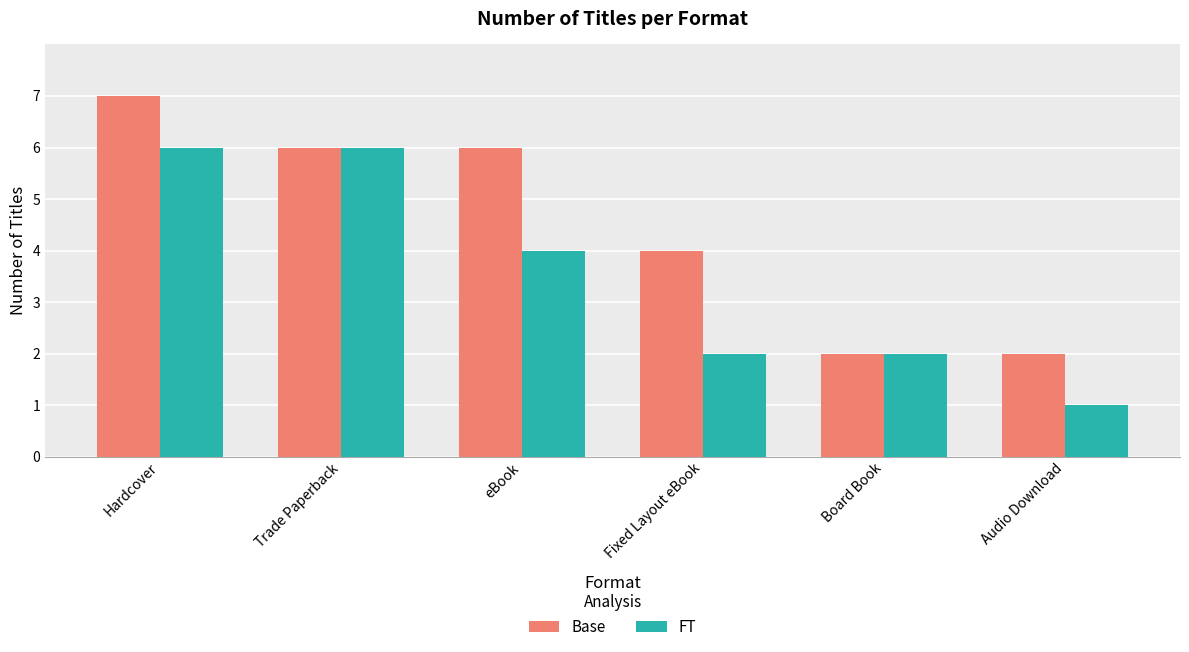

Which series changed the most between Fixed Layout eBook and Audio Download?

Base